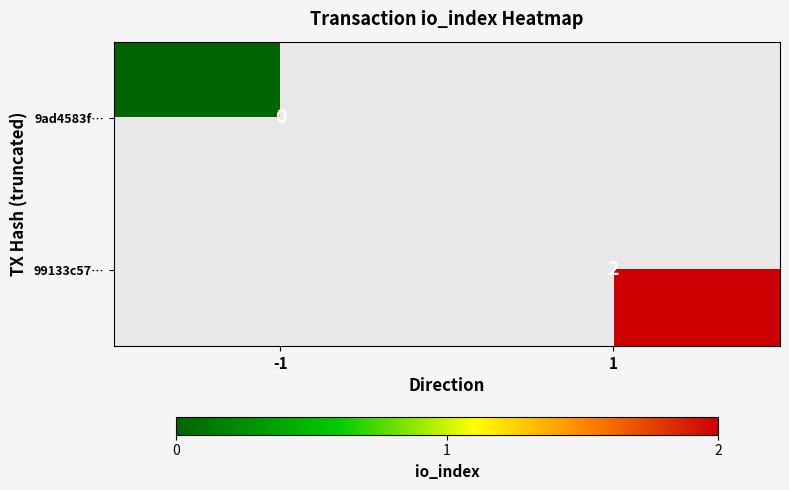

Is the value of 9ad4583f… at -1 greater than the value of 99133c57… at 1?

No